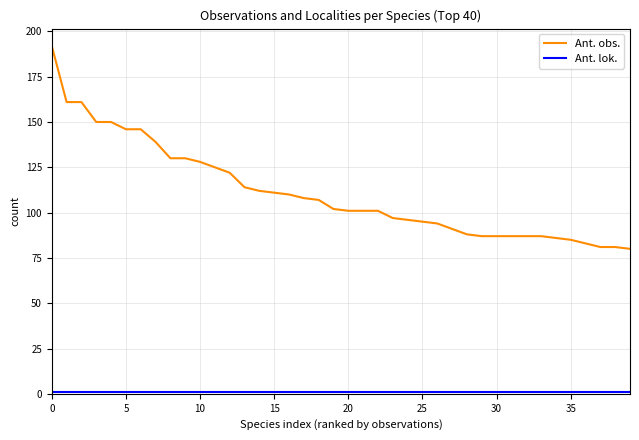

Does the chart display data point markers on the line(s)?

No